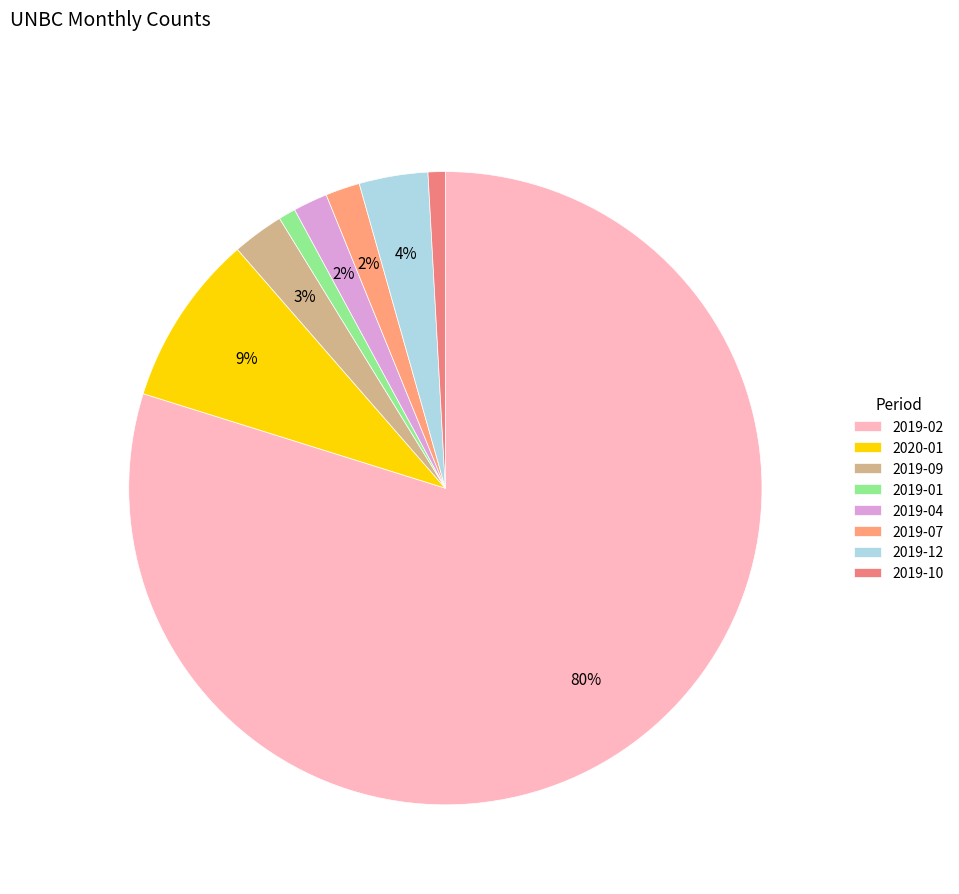

Is 2019-02 the majority of the pie?

Yes